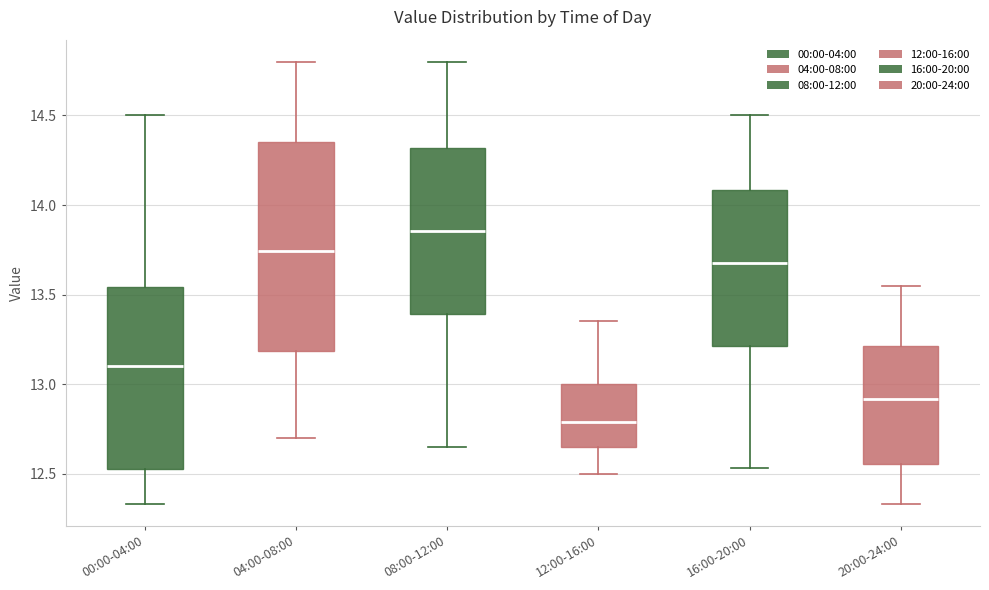

Which box's median line is the highest?

08:00-12:00